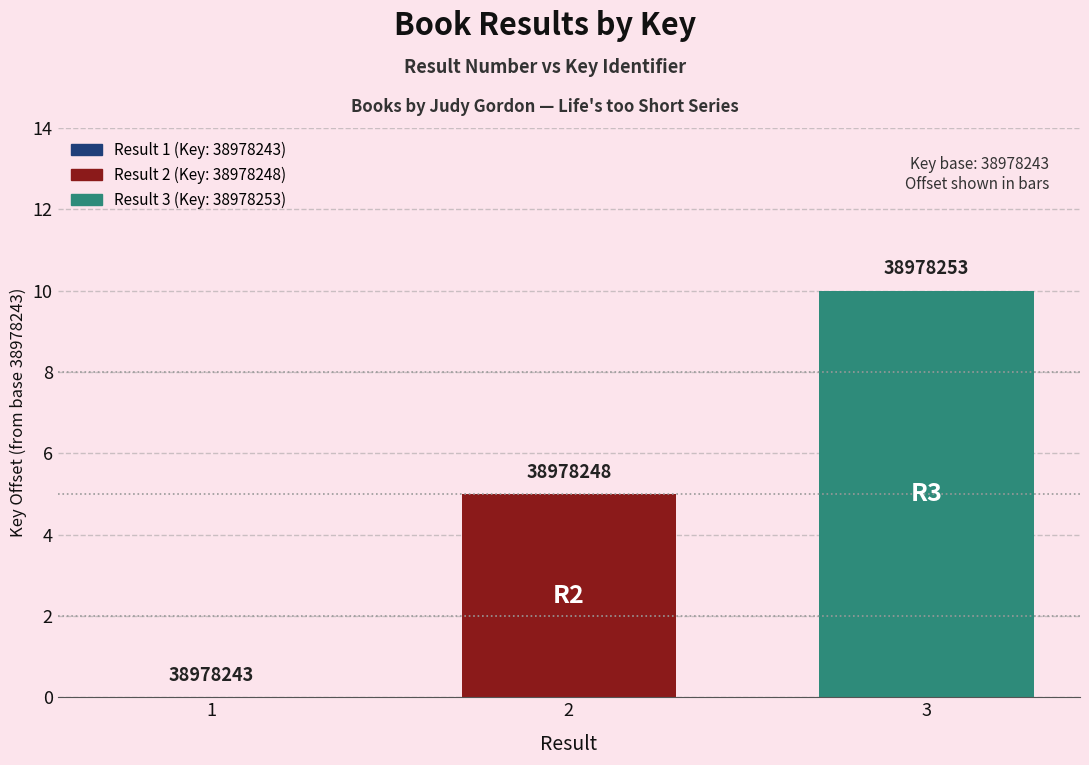

Are the bars horizontal?

No